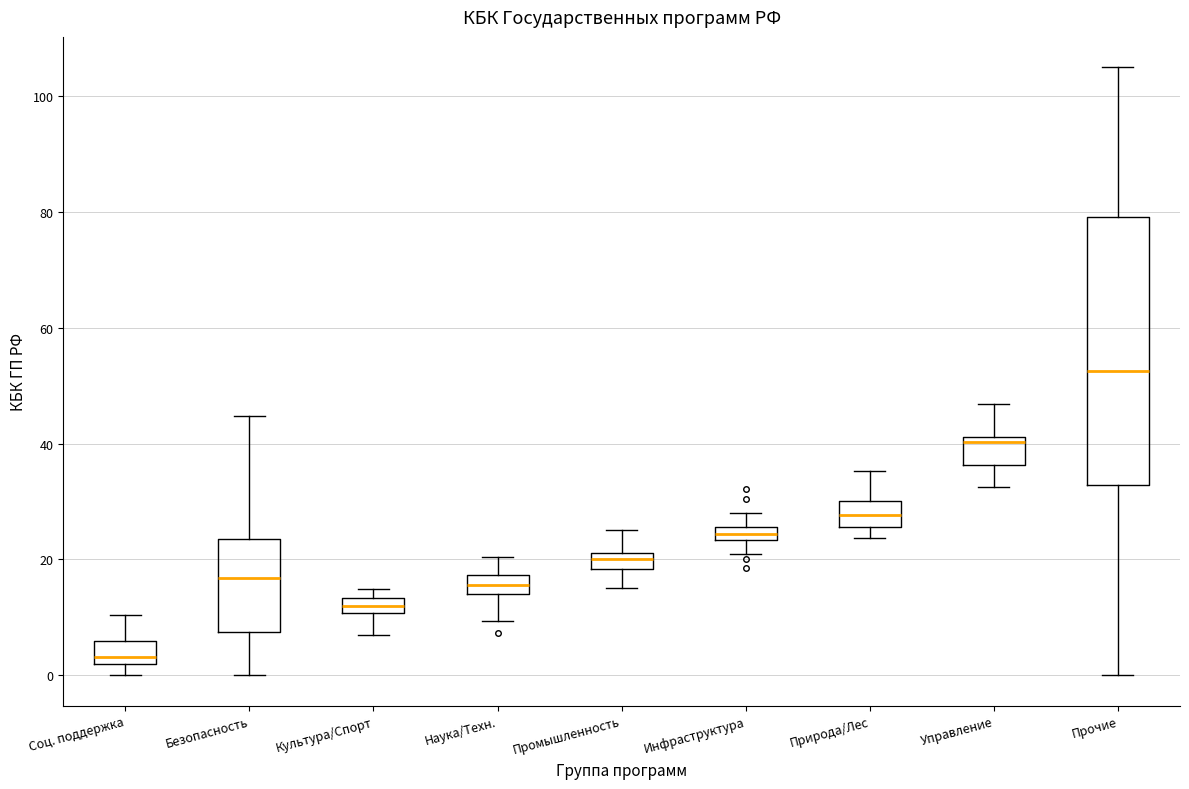

Which box has the lowest median line?

Соц. поддержка